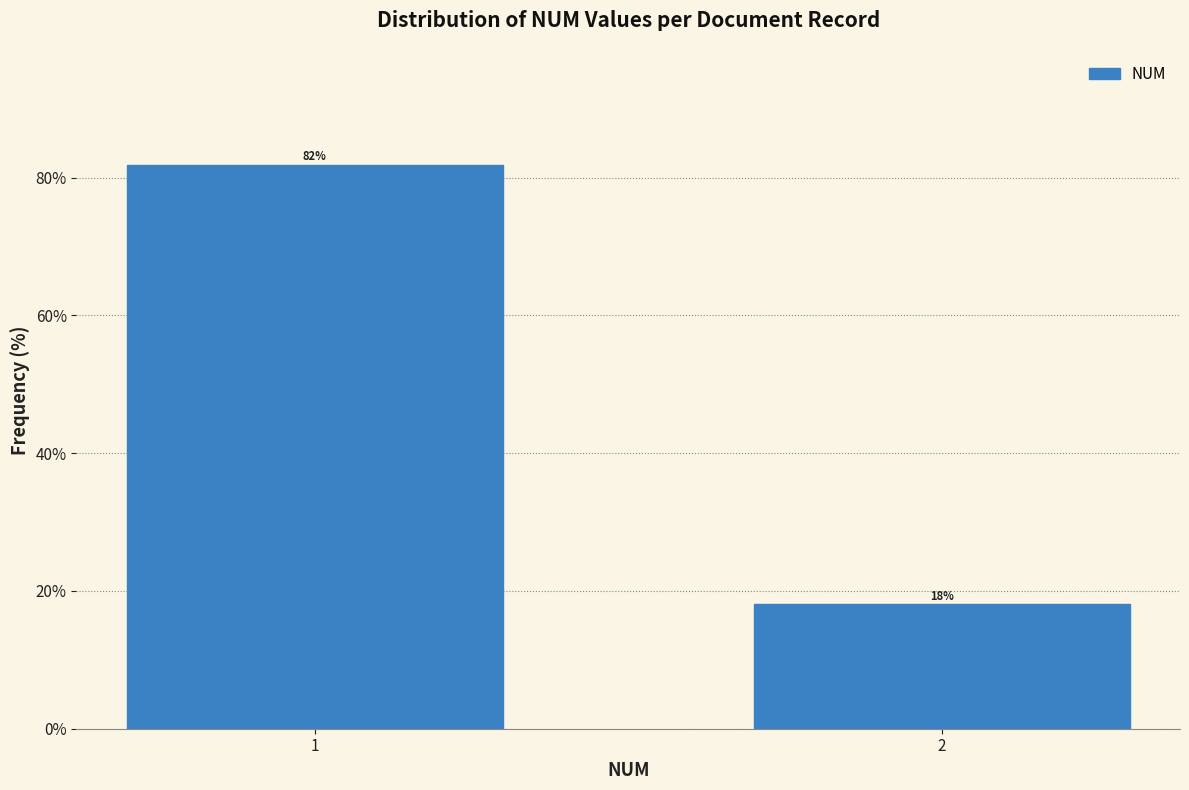

What is the minimum value shown in the chart?

18.1